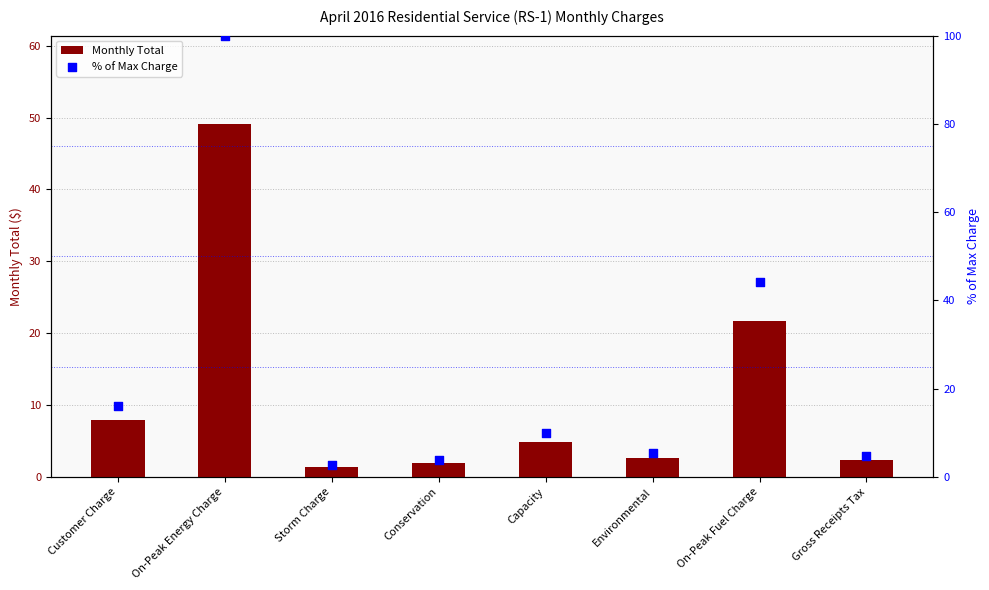

At how many categories does at least one series exceed 20?

2